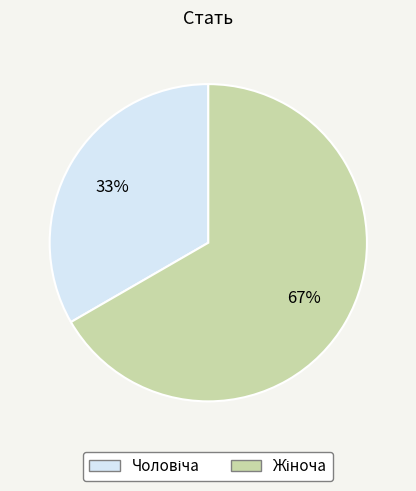

To the nearest percent, what is the average slice percentage?

50%